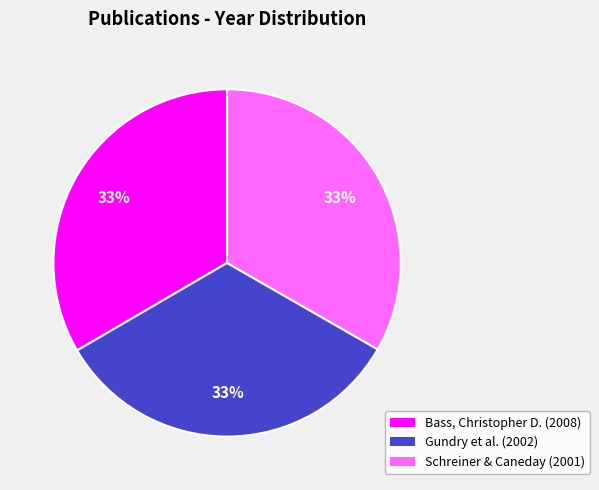

Does any single category account for the majority?

No